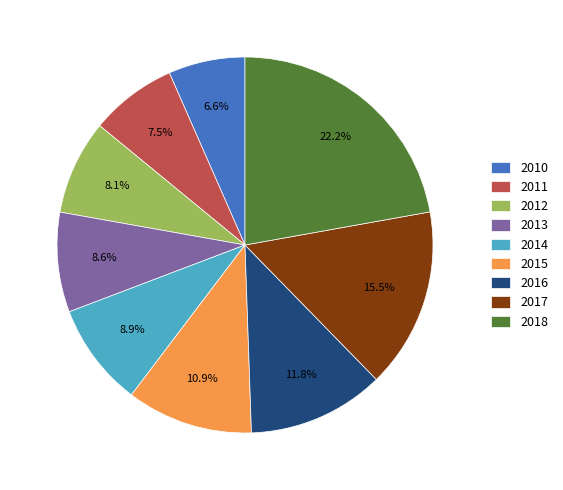

Which category has the biggest portion of the pie?

2018